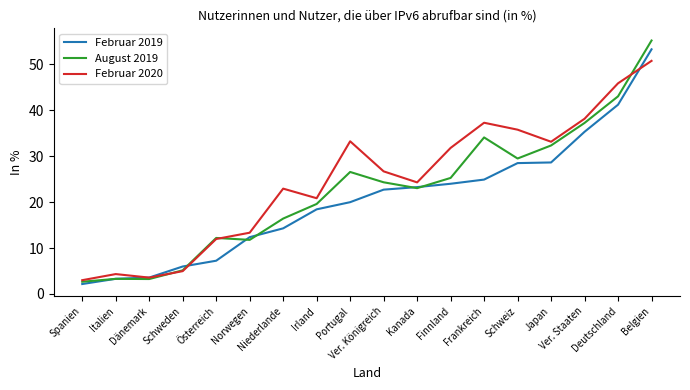

List the series in order of their overall mean, highest first.

Februar 2020, August 2019, Februar 2019